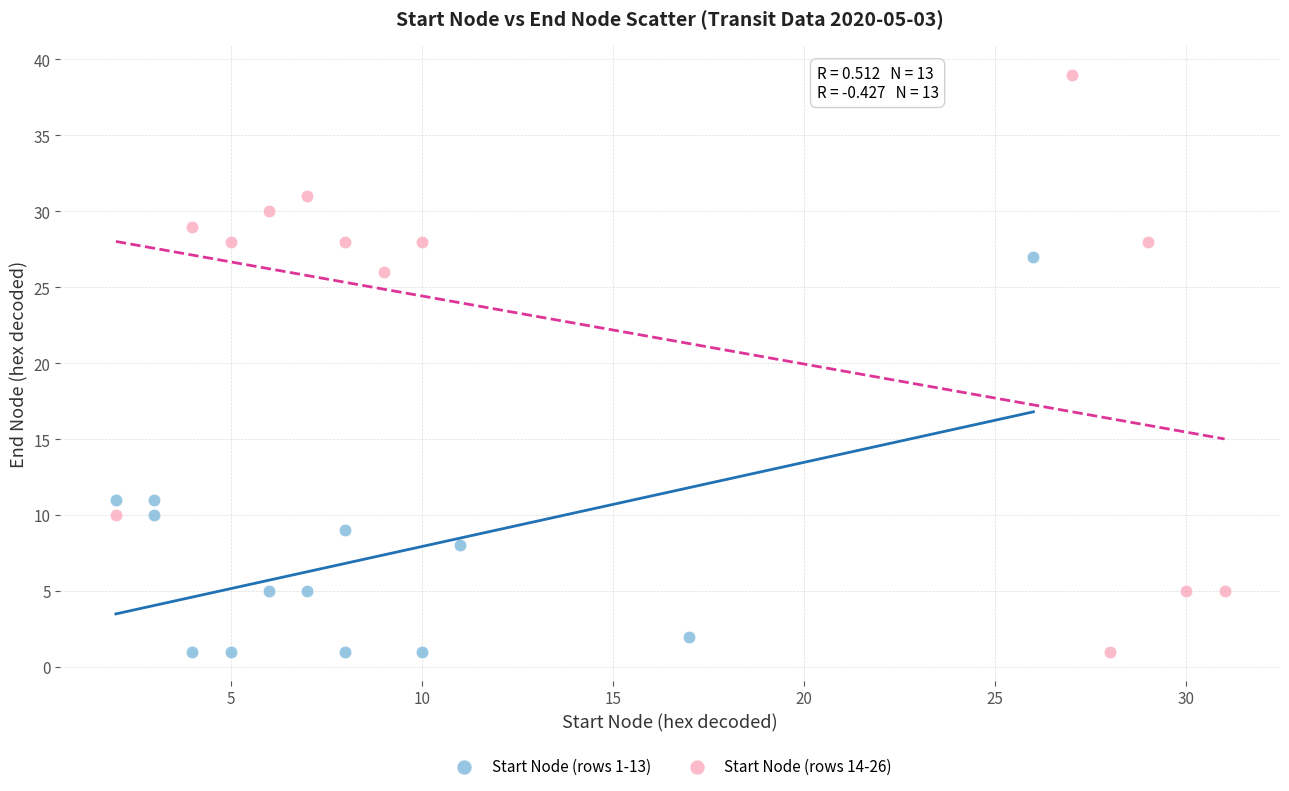

Which series has the largest Y range (max minus min)?

Start Node (rows 14-26)